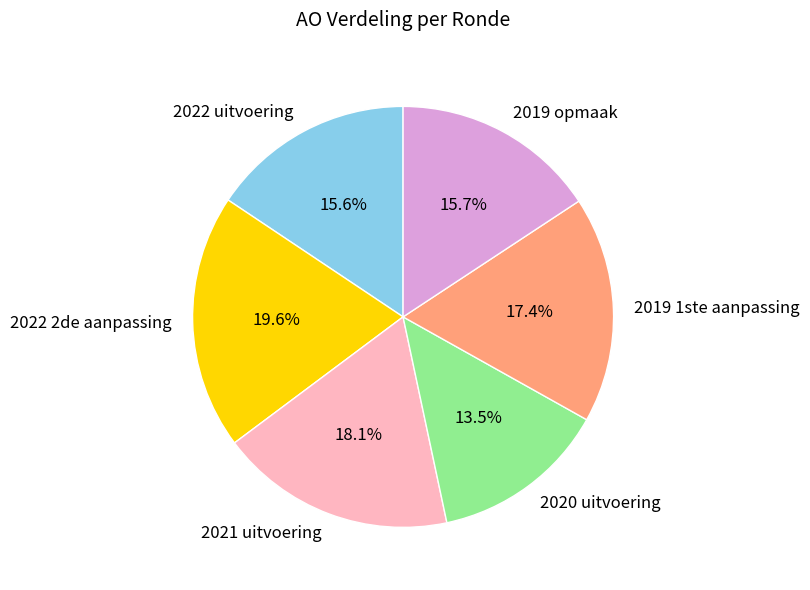

How many slices are in this pie chart?

6